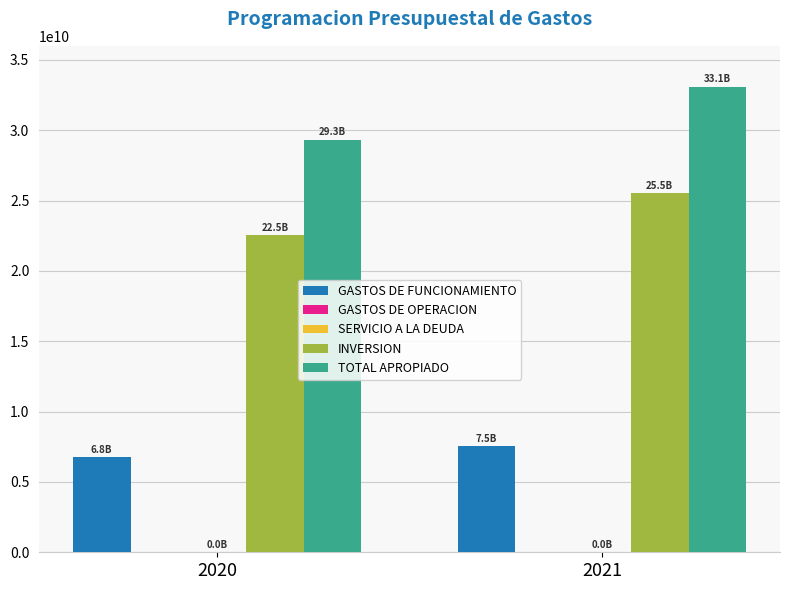

What is the sum of all INVERSION values?

48080514994